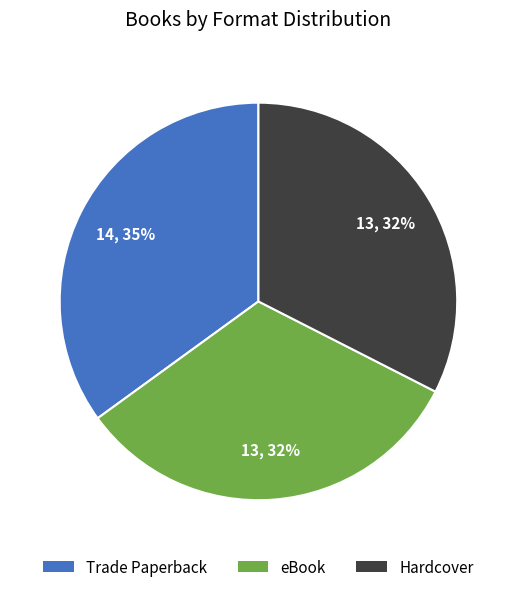

To the nearest percent, what is the average slice percentage?

33%